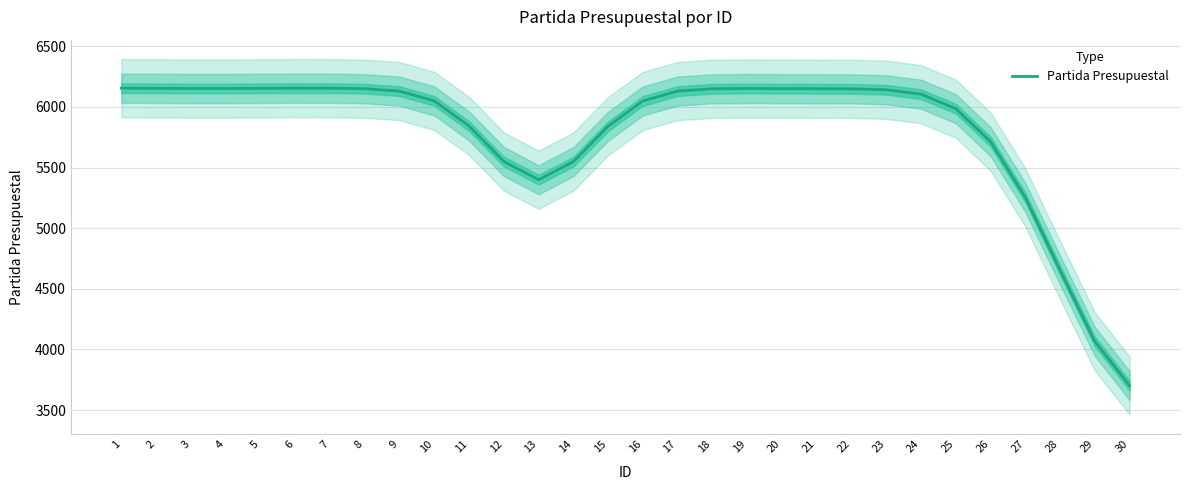

What is the change in value from 18 to 25?

-163.9